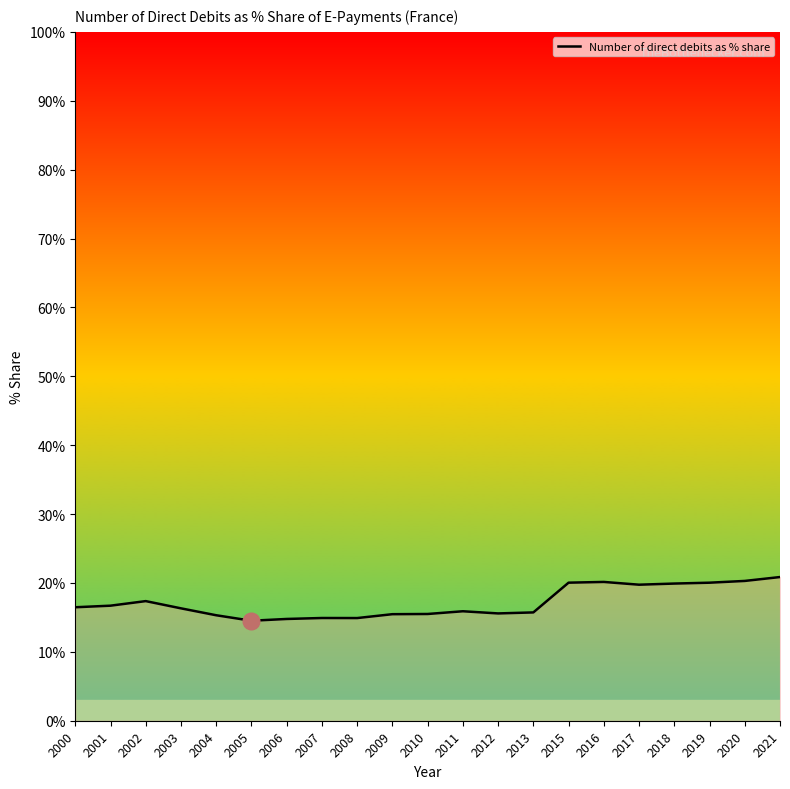

What is the change in value from 2011 to 2017?

+3.9